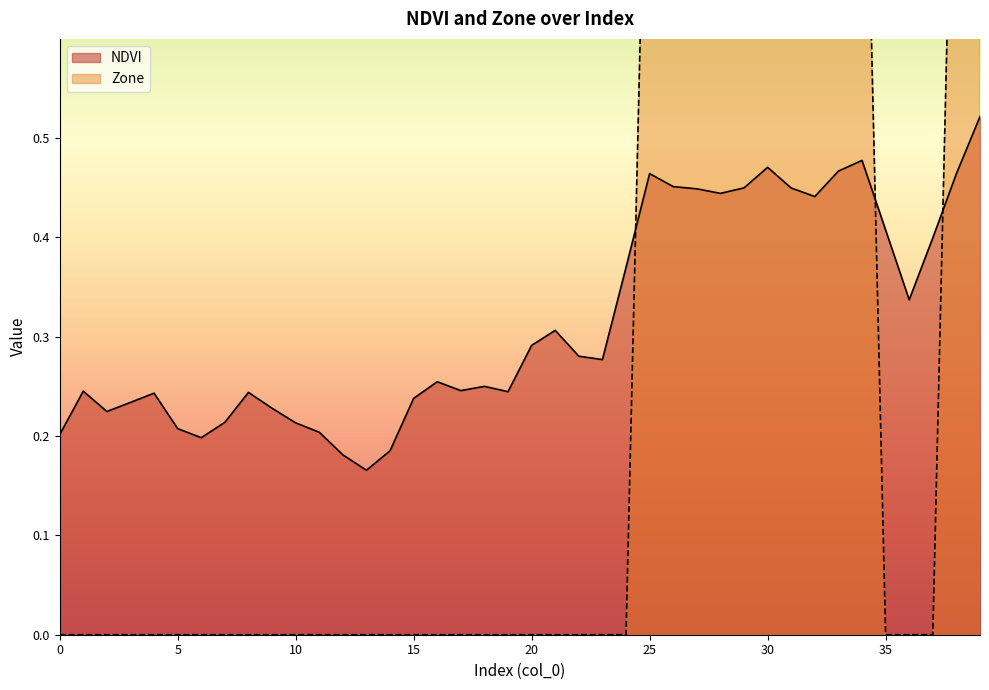

What is the total value across all series at 8?

0.2